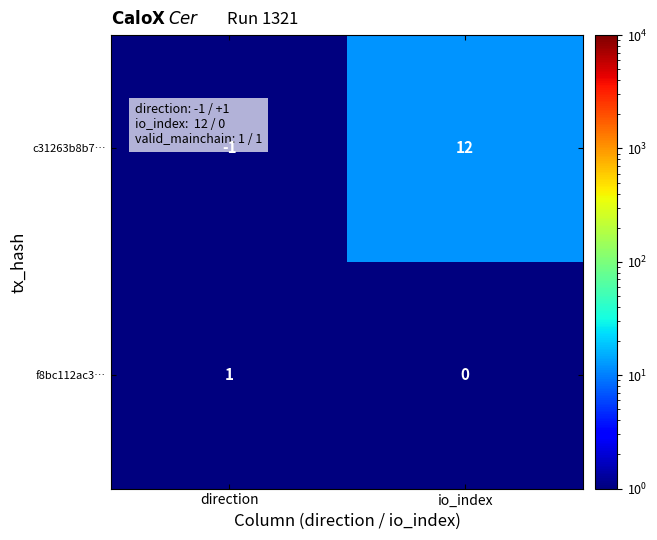

Between direction and io_index, which series saw the biggest shift?

c31263b8b7…